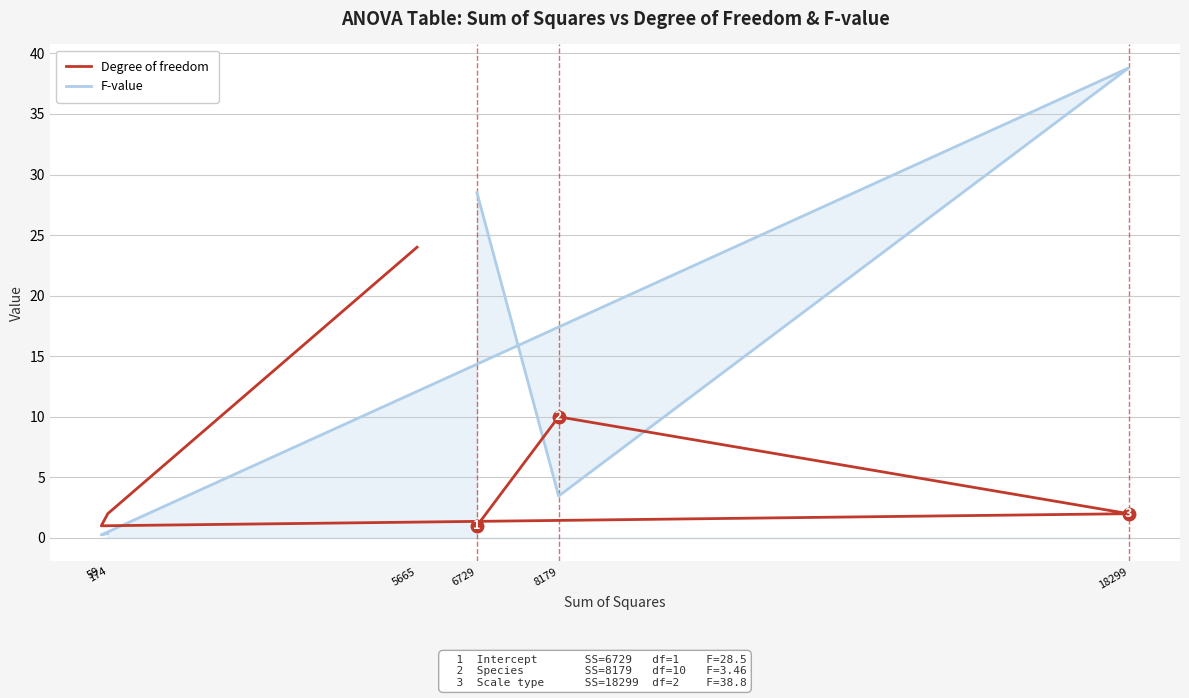

True or false: F-value and Degree of freedom cross at least once.

True